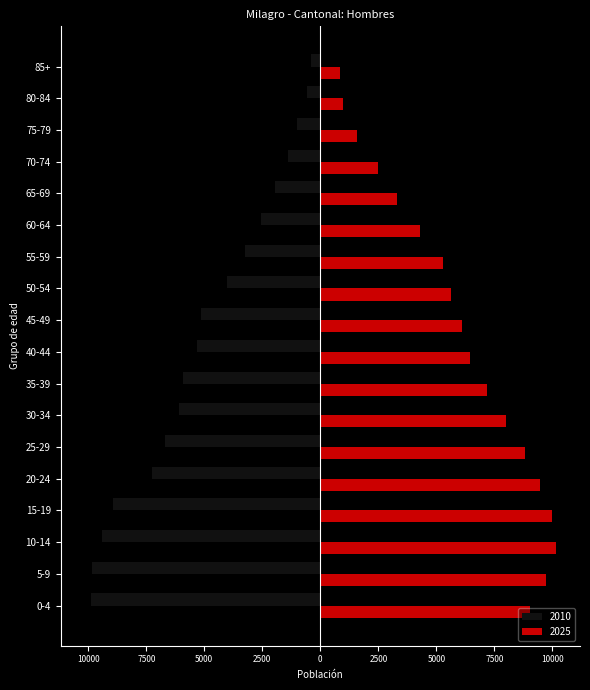

Reading left to right, what are all the values shown in this chart?

2010: -9863	-9848	-9405	-8914	-7272	-6698	-6076	-5931	-5294	-5133	-4015	-3231	-2555	-1953	-1387	-1013	-556	-396
2025: 9040	9733	10170	9966	9481	8806	8008	7177	6462	6092	5621	5280	4306	3310	2501	1580	978	850